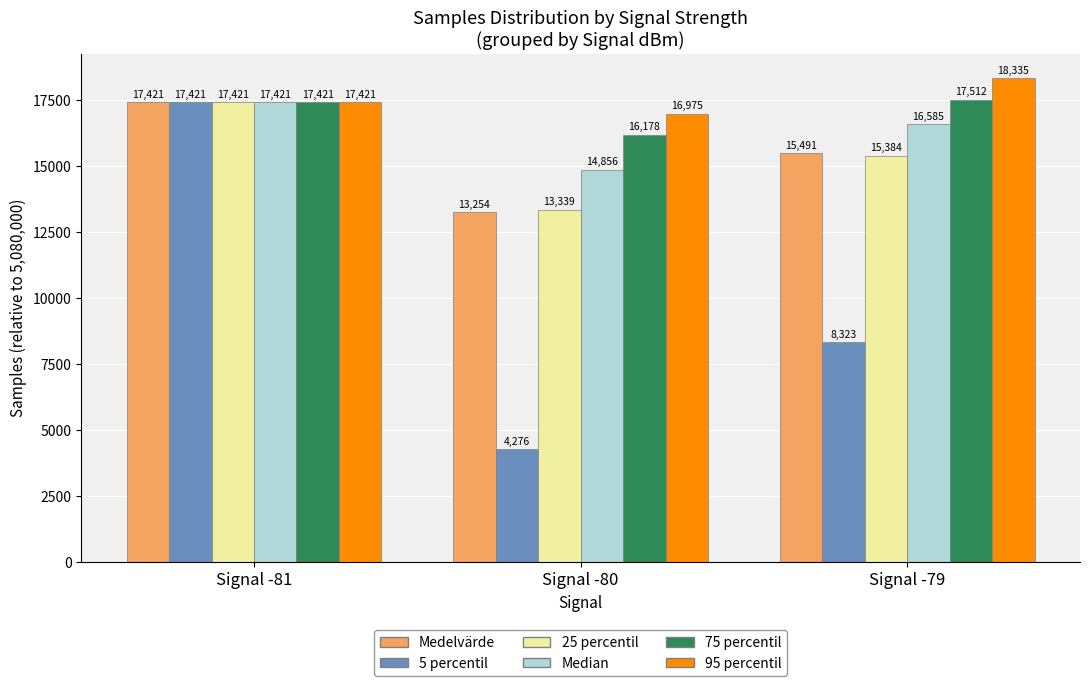

At which label is 95 percentil closest to 17655?

Signal -81